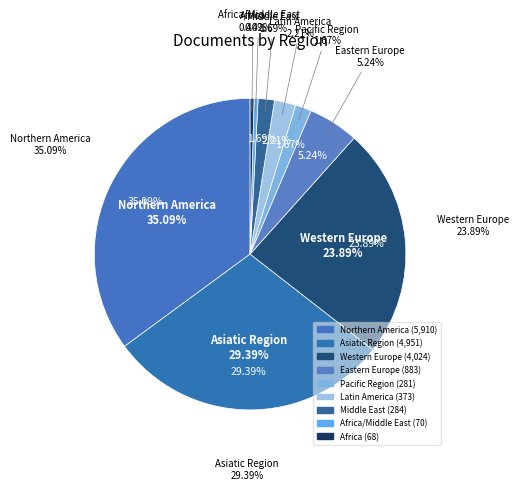

The Eastern Europe slice represents 1% of the pie. True or false?

False